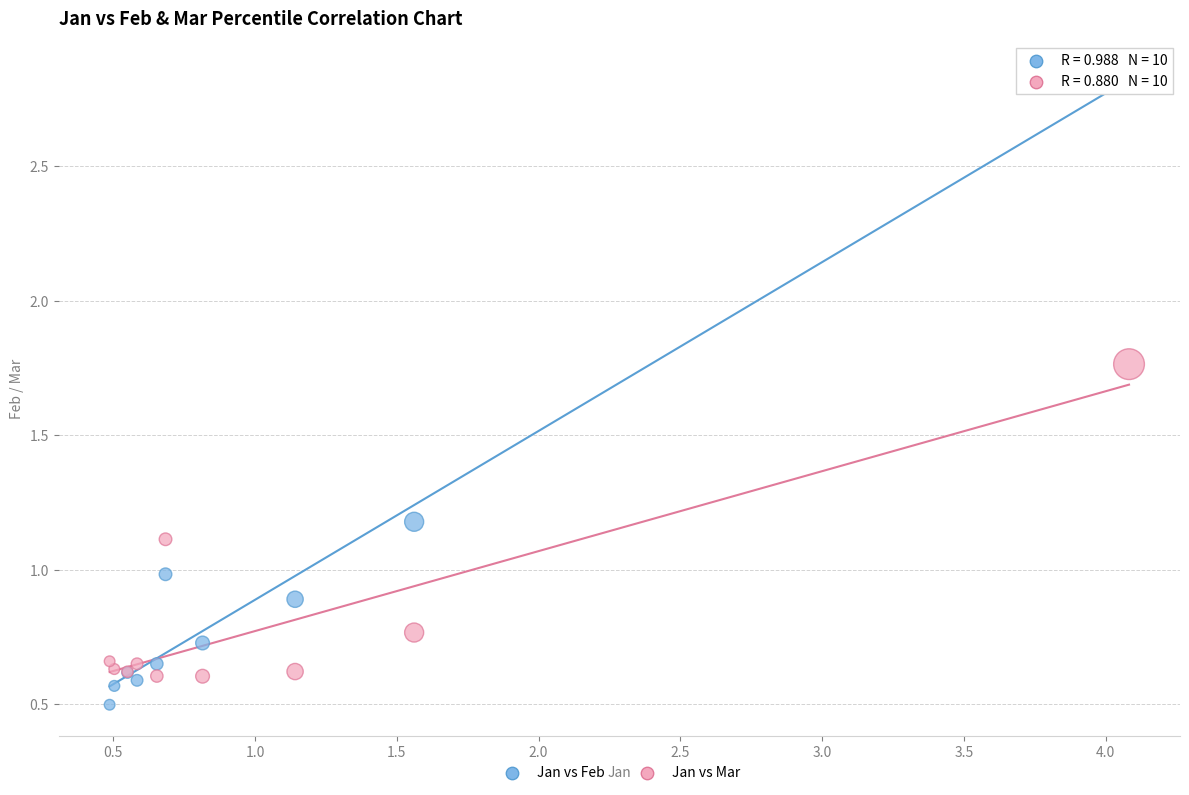

Which series reaches the minimum Y coordinate?

Jan vs Feb